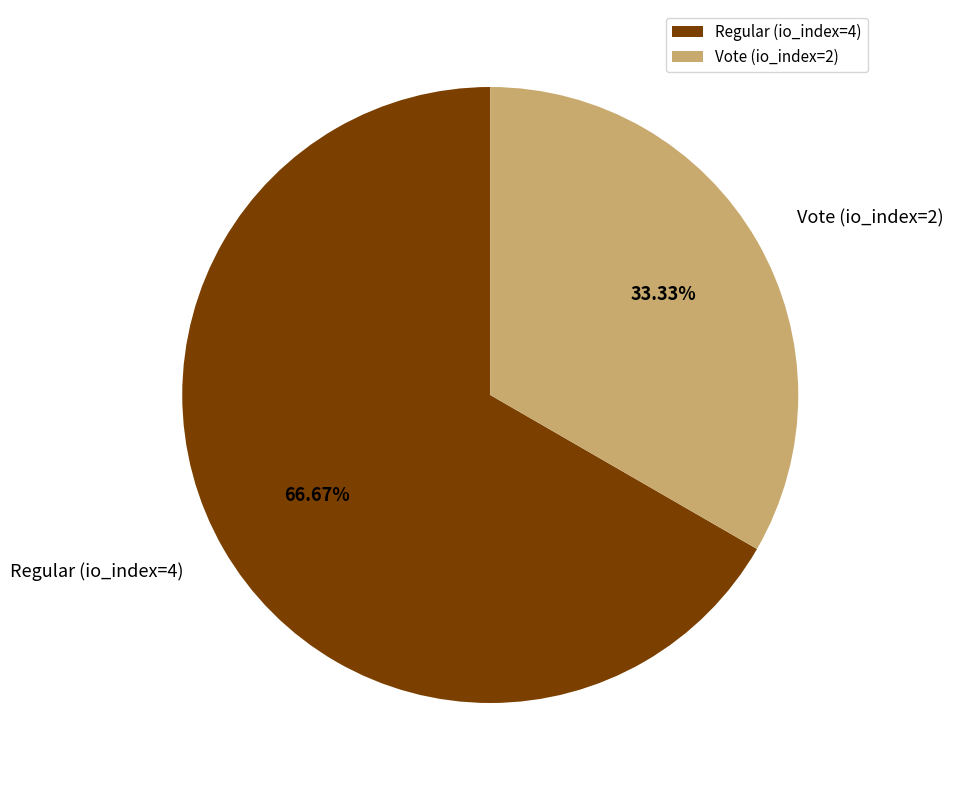

The Regular (io_index=4) slice represents 67% of the pie. True or false?

True